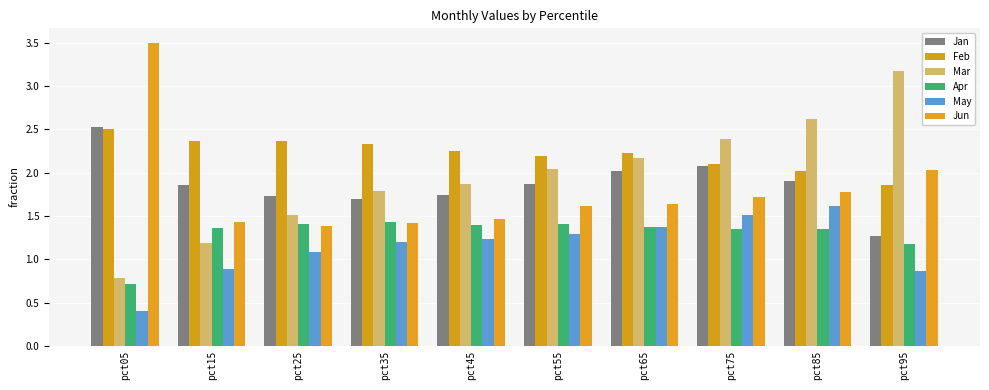

What is the difference between the maximum and minimum values in the May series?

1.2